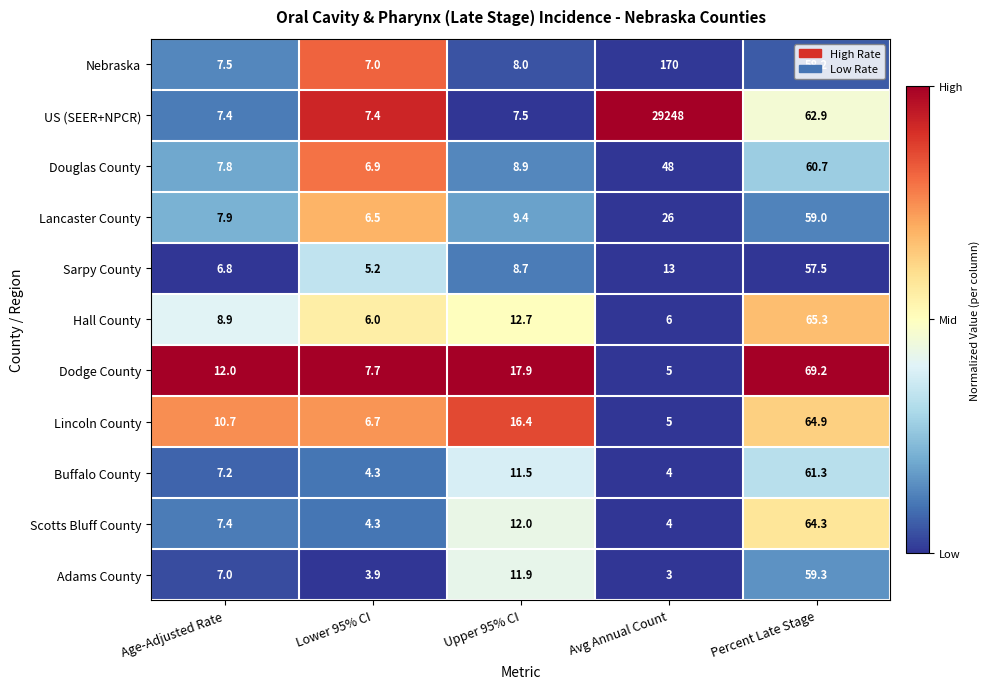

Between Lower 95% CI and Upper 95% CI, which series saw the biggest shift?

Dodge County